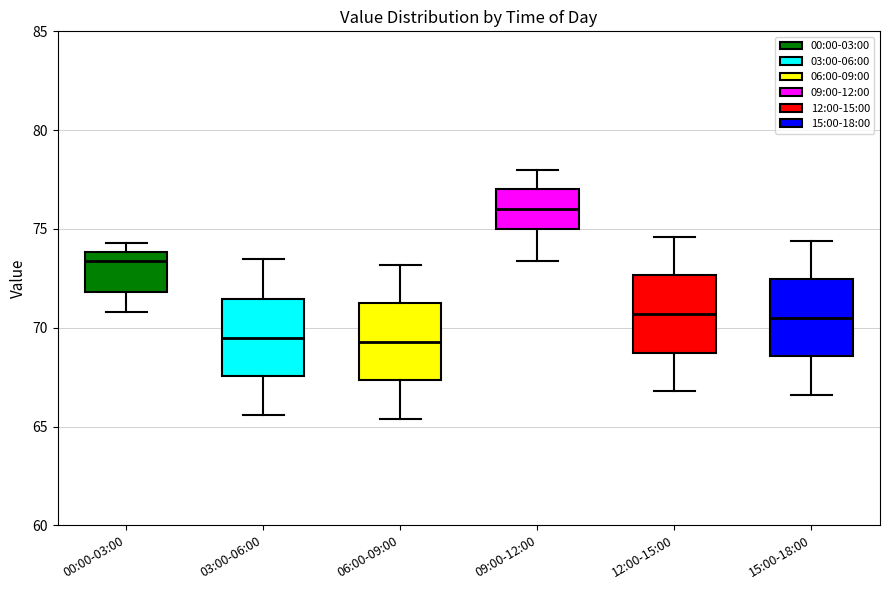

Which box's median line is the highest?

09:00-12:00